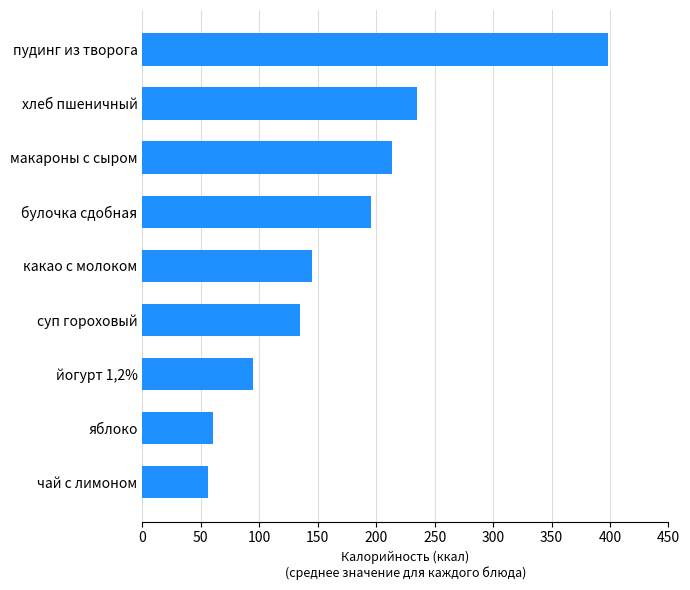

What is the average value?

170.4